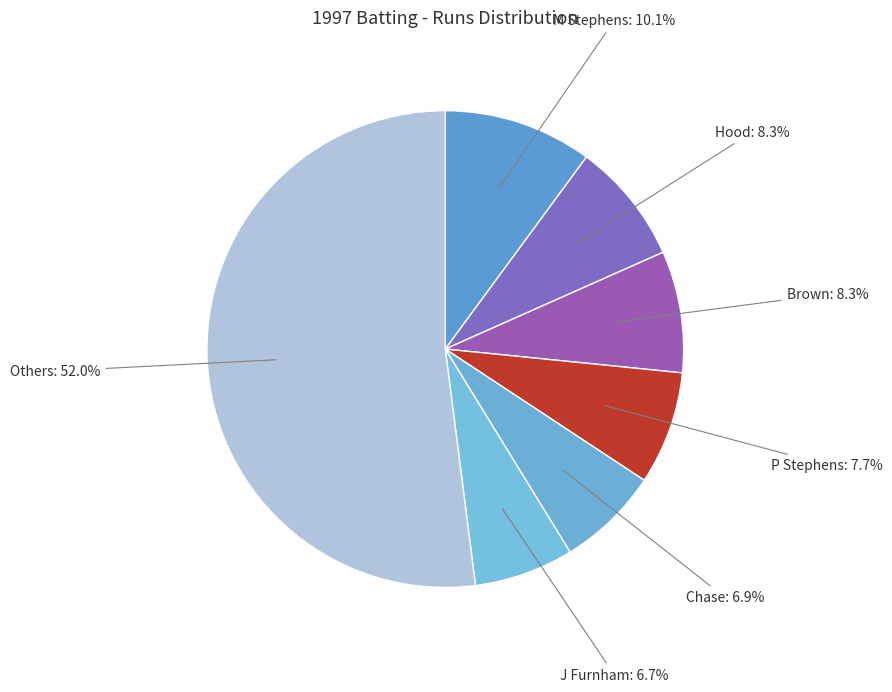

Is the sum of M Stephens and J Furnham greater than half?

No